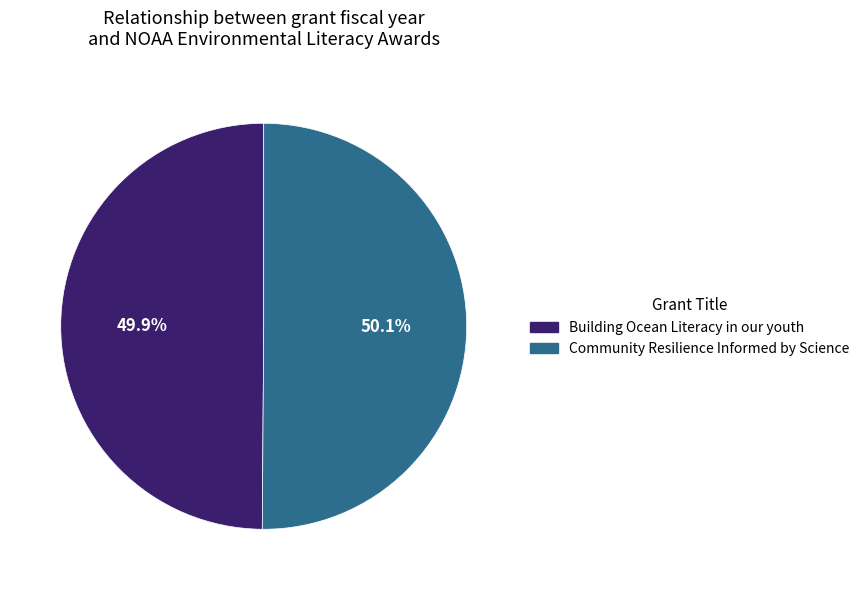

To the nearest percent, what portion does Building Ocean Literacy in our youth represent?

50%